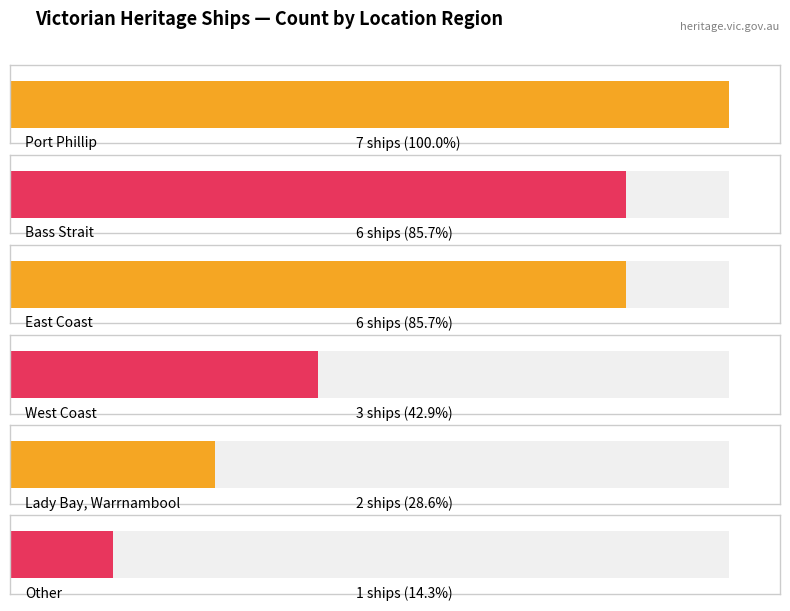

How many data points are less than 6?

3